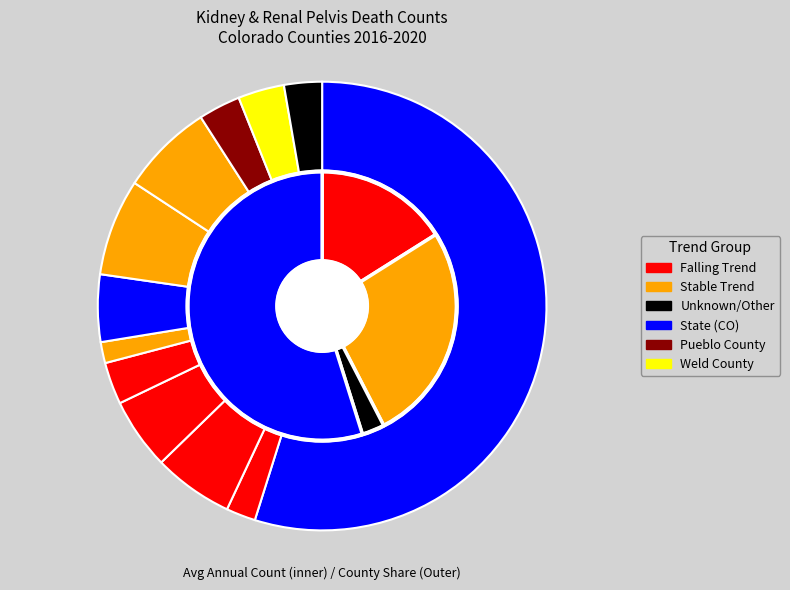

Does Pueblo County account for over 50% of the chart?

No